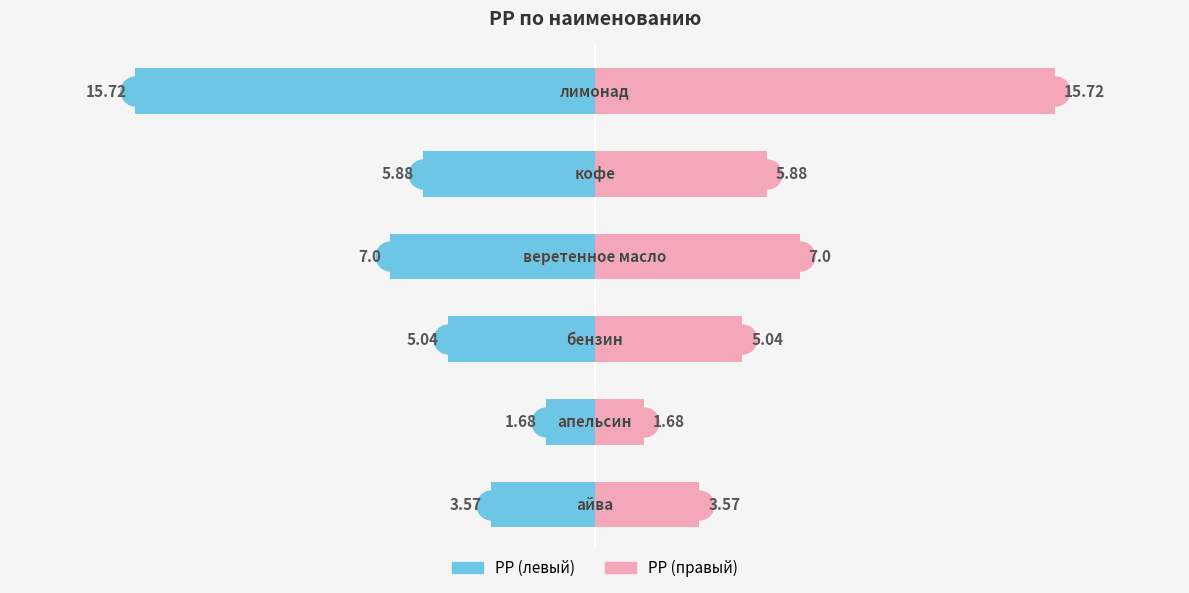

At 0, list the series in order from largest to smallest.

PP (право), PP (лево)